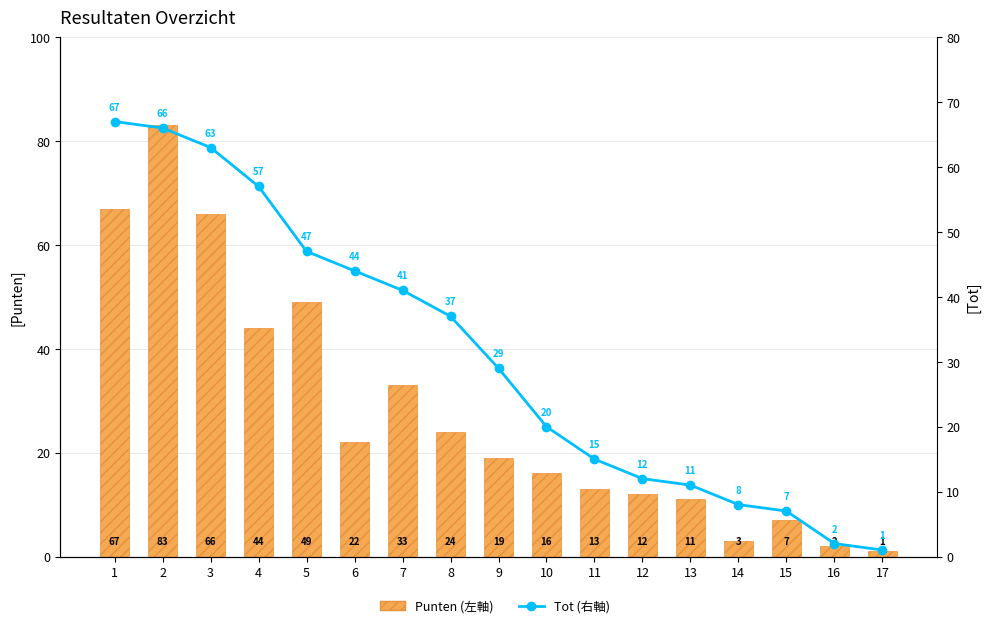

Reading right to left, transcribe all the data shown in this chart.

Punten (左軸): 1	2	7	3	11	12	13	16	19	24	33	22	49	44	66	83	67
Tot (右軸): 1	2	7	8	11	12	15	20	29	37	41	44	47	57	63	66	67